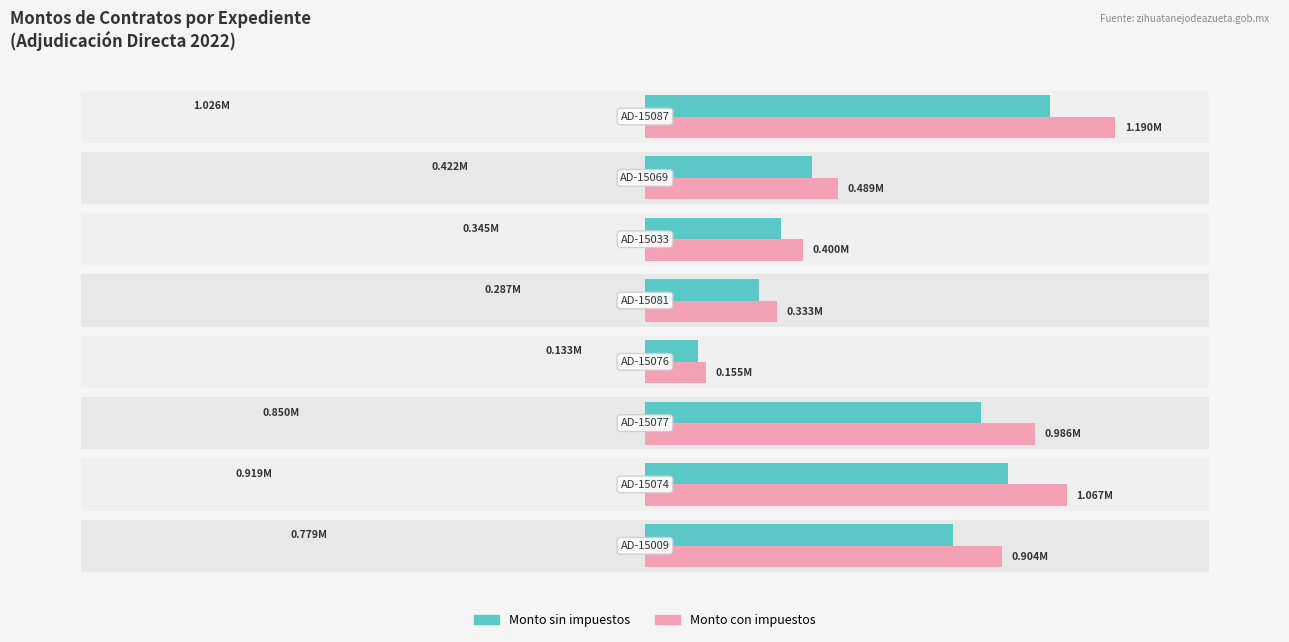

Reading left to right, what are all the values shown in this chart?

Monto sin impuestos: 778943.4	919413.0	850118.5	133376.8	287454.7	344725.7	421920.3	1025725.8
Monto con impuestos: 903574.4	1066519.1	986137.4	154717.1	333447.4	399881.8	489427.6	1189842.0